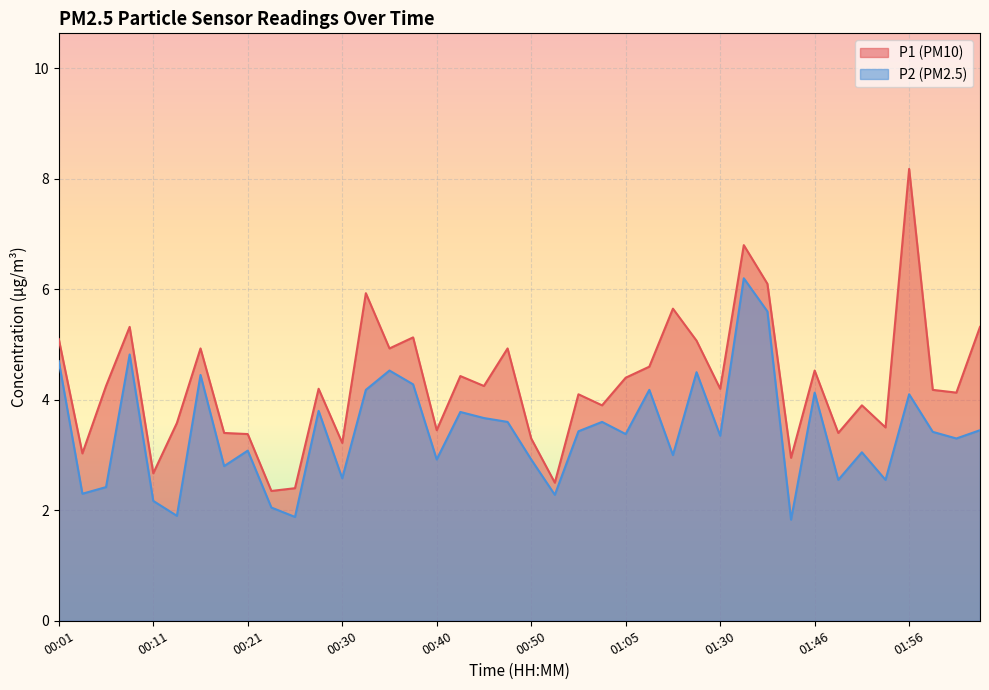

At which category is the sum across all series the highest?

01:35